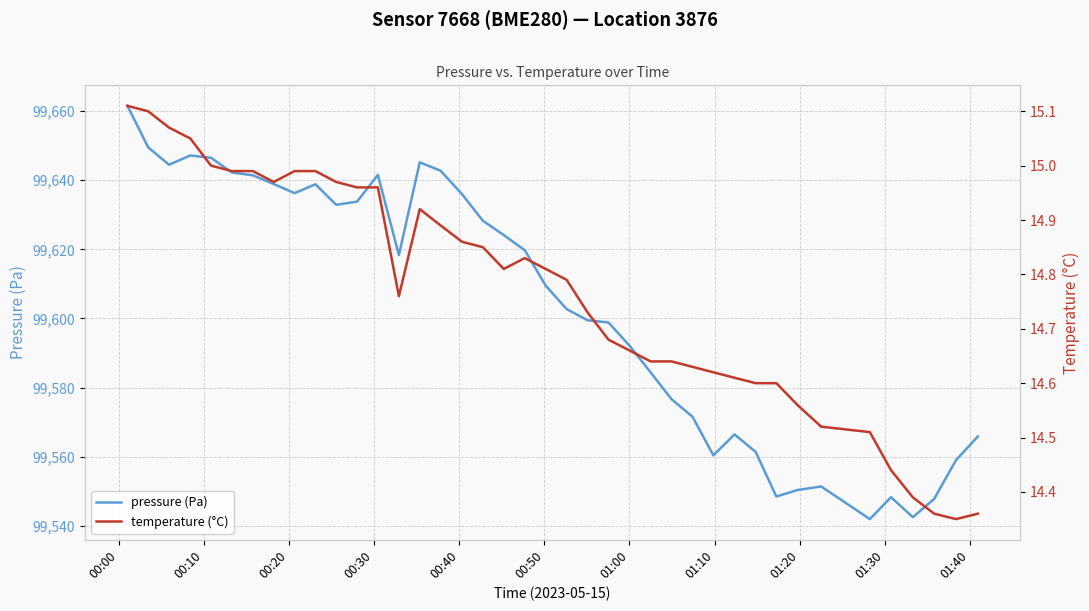

True or false: pressure (Pa) and temperature (°C) cross at least once.

False